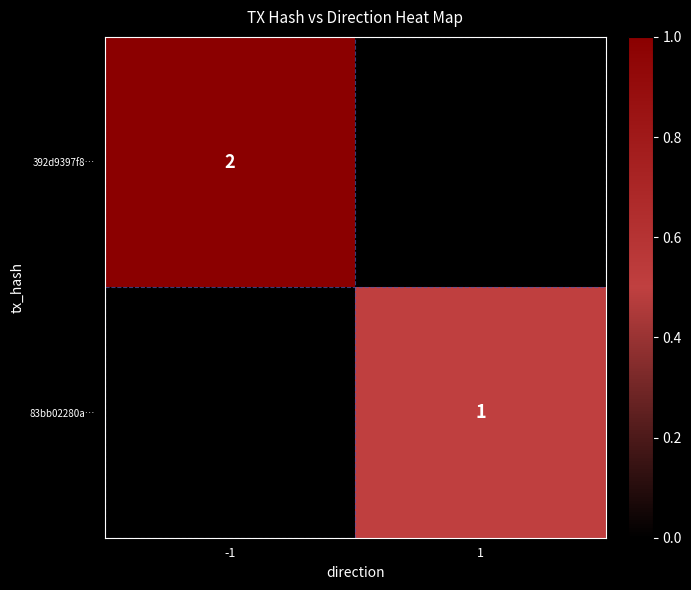

True or false: 83bb02280a… has a value of 2 at 1.

False